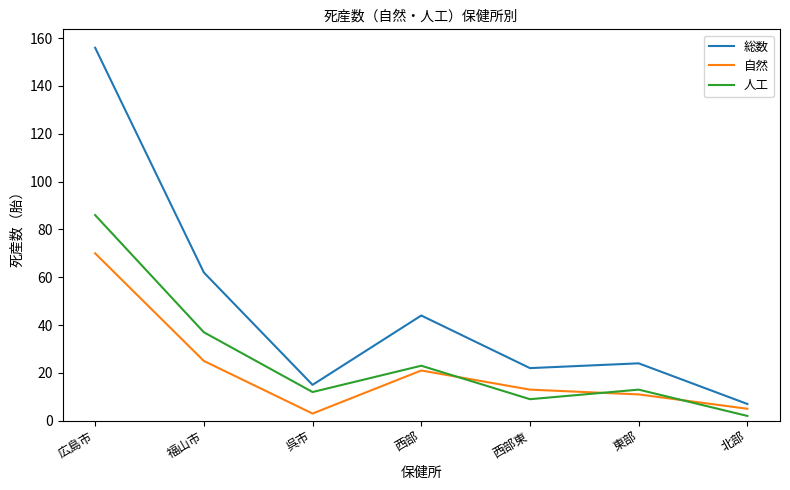

What is the total value across all series at 西部?

88